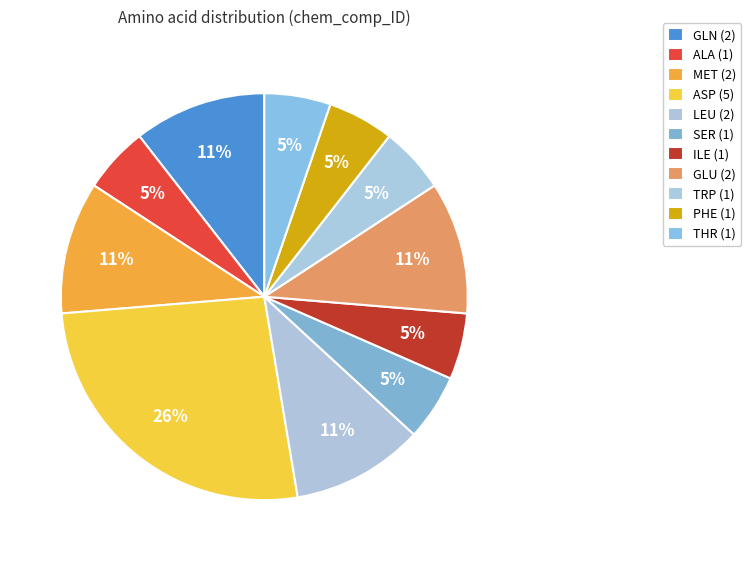

Rank the categories by value from lowest to highest.

ILE, SER, ALA, TRP, PHE, THR, GLN, MET, LEU, GLU, ASP